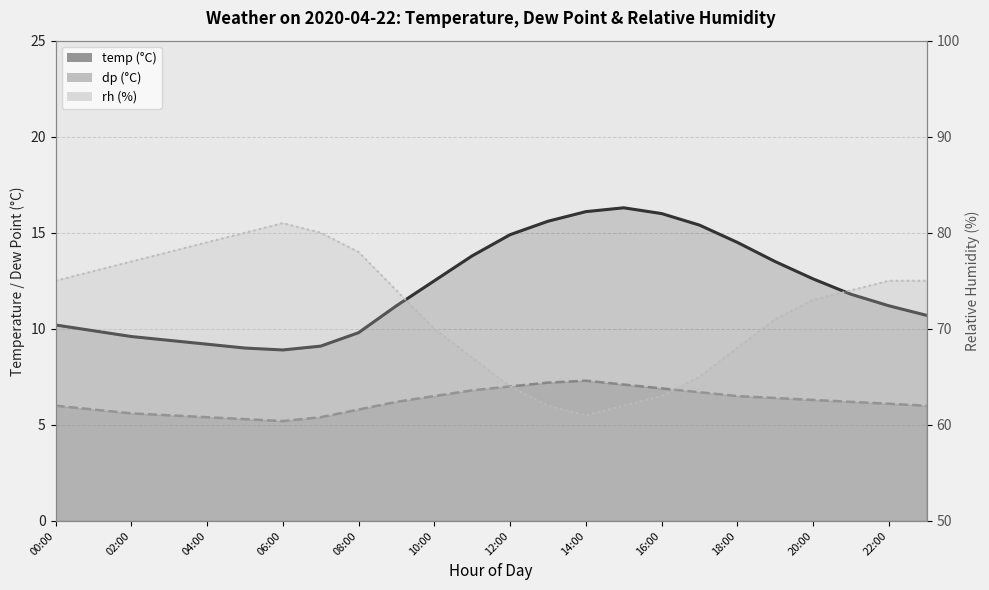

What is the maximum value for rh_line?

81.0